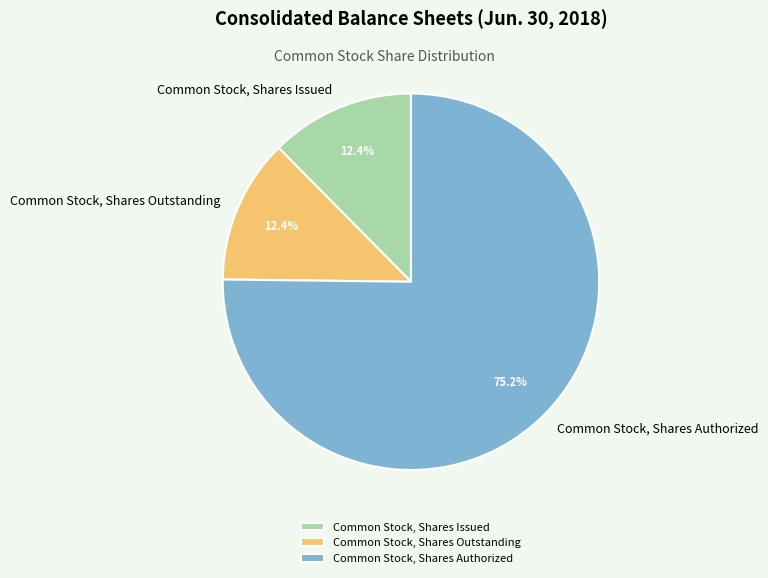

How many slices are in this pie chart?

3